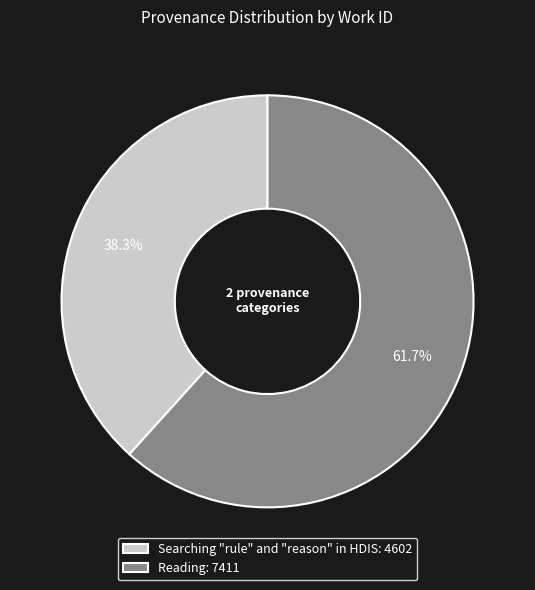

Count the number of slices in the pie.

2